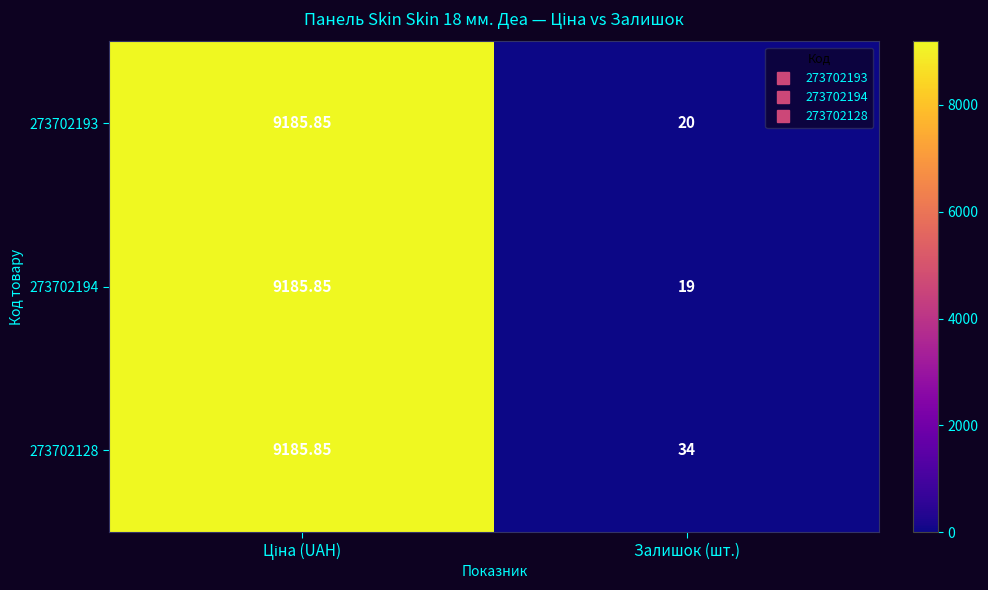

How many data points does each series have?

2